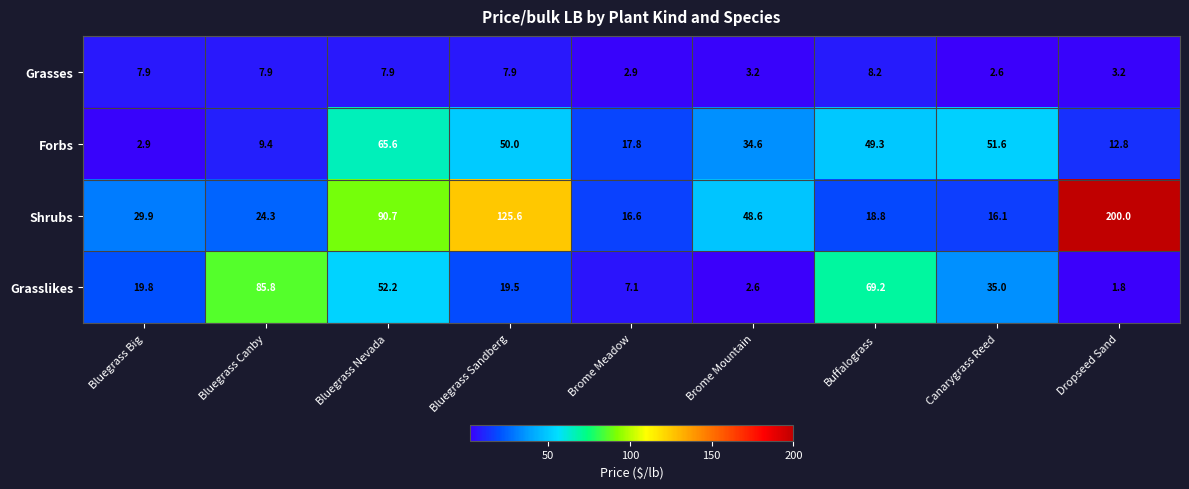

What is the spread (max minus min) of values at Canarygrass Reed?

49.0